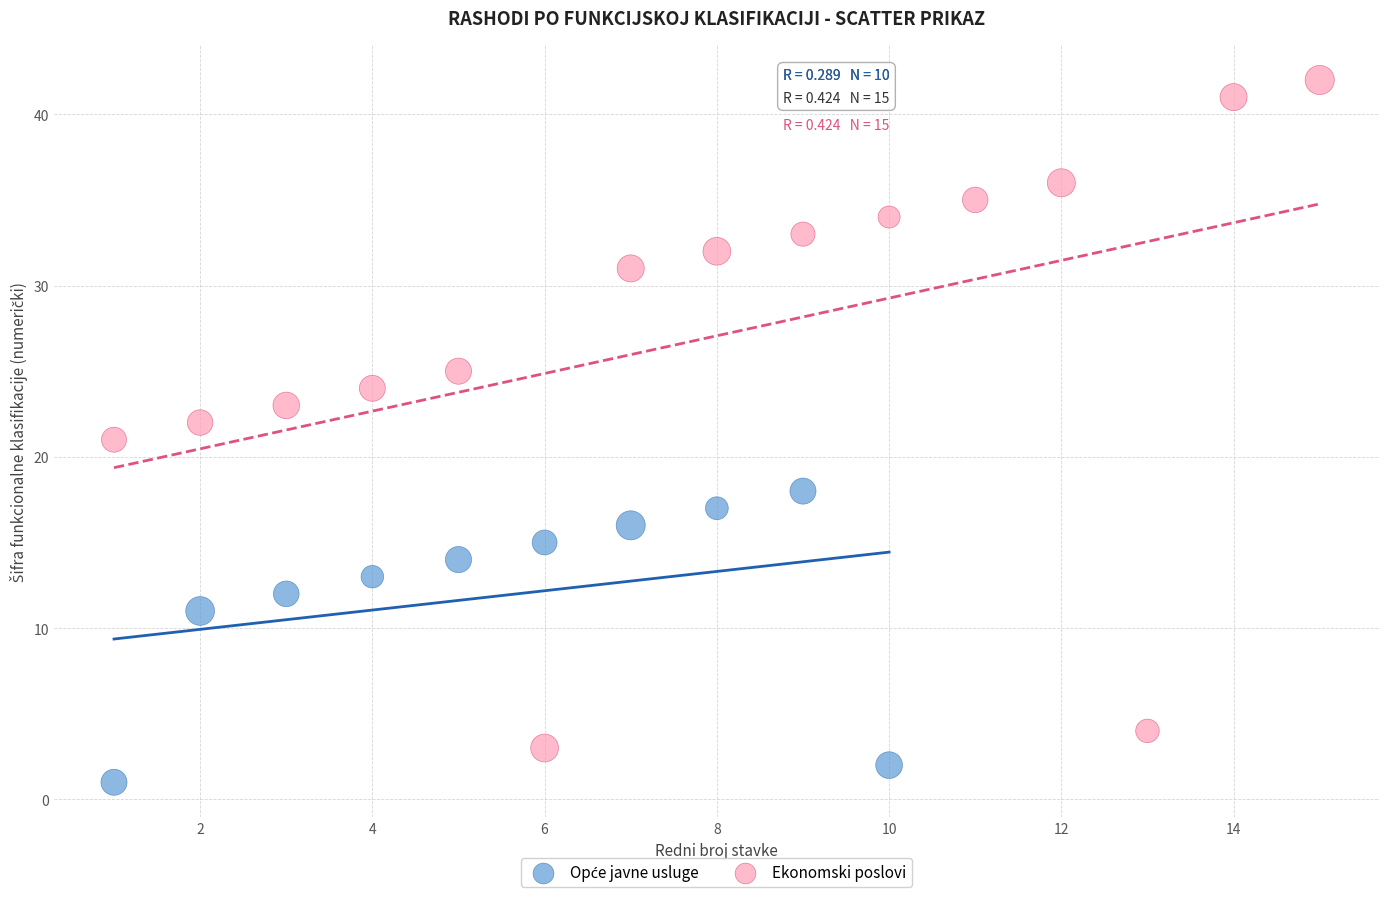

Which series reaches the maximum Y coordinate?

Ekonomski poslovi